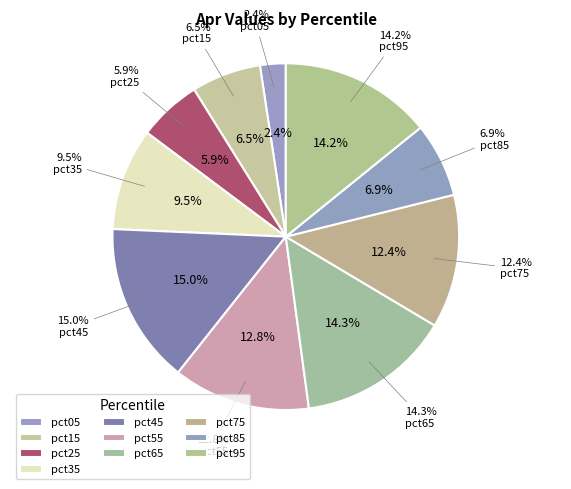

The pct45 slice represents 15% of the pie. True or false?

True